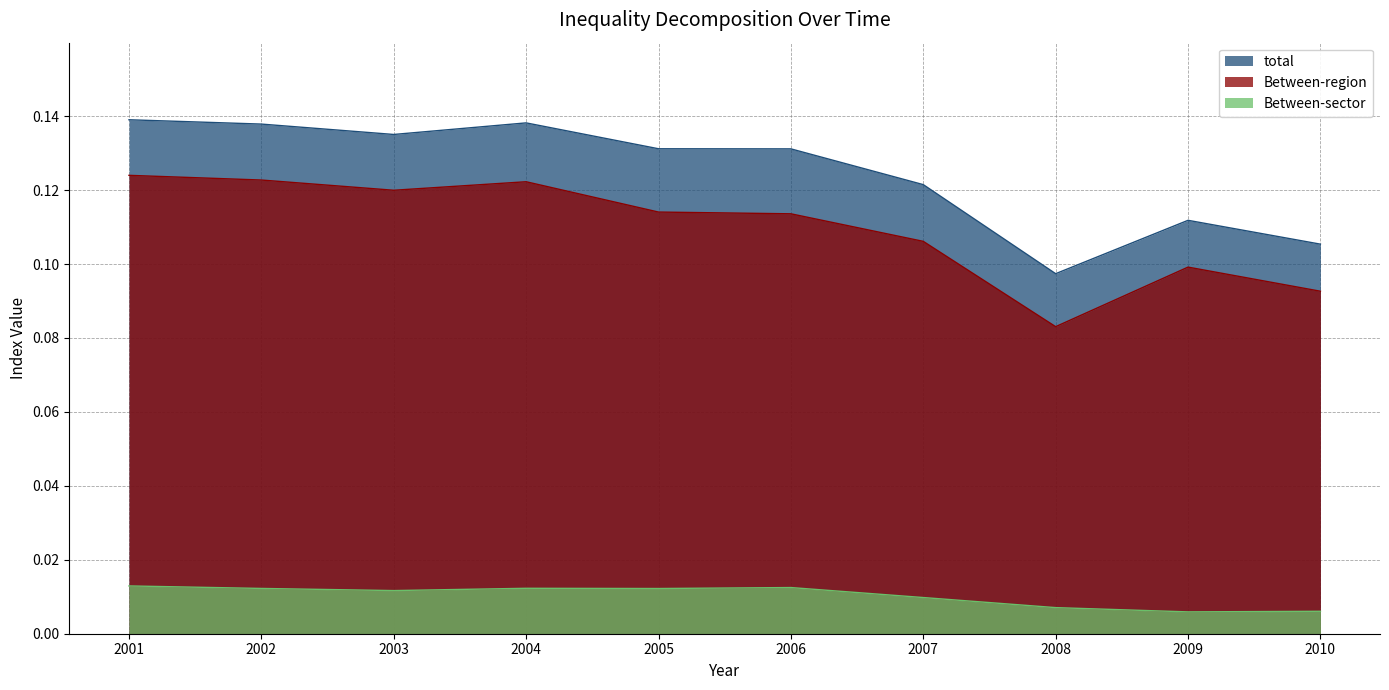

Which label corresponds to the largest value in the chart?

2001